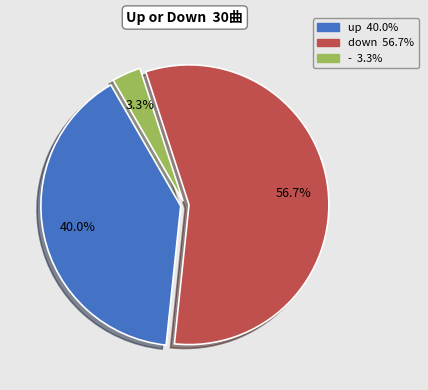

What is the largest slice in the pie chart?

down